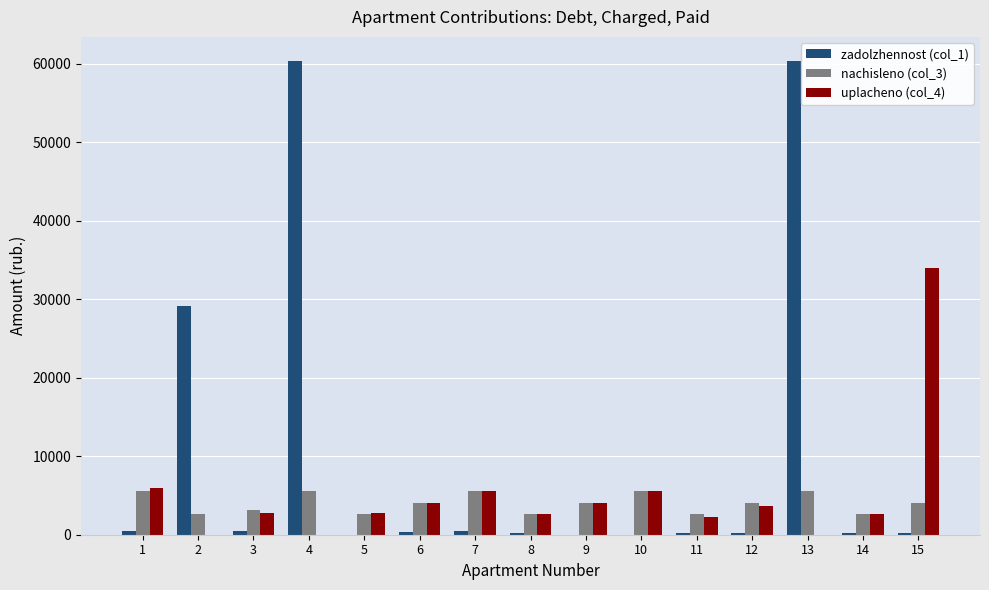

What are all the series names shown in the legend?

zadolzhennost (col_1), nachisleno (col_3), uplacheno (col_4)